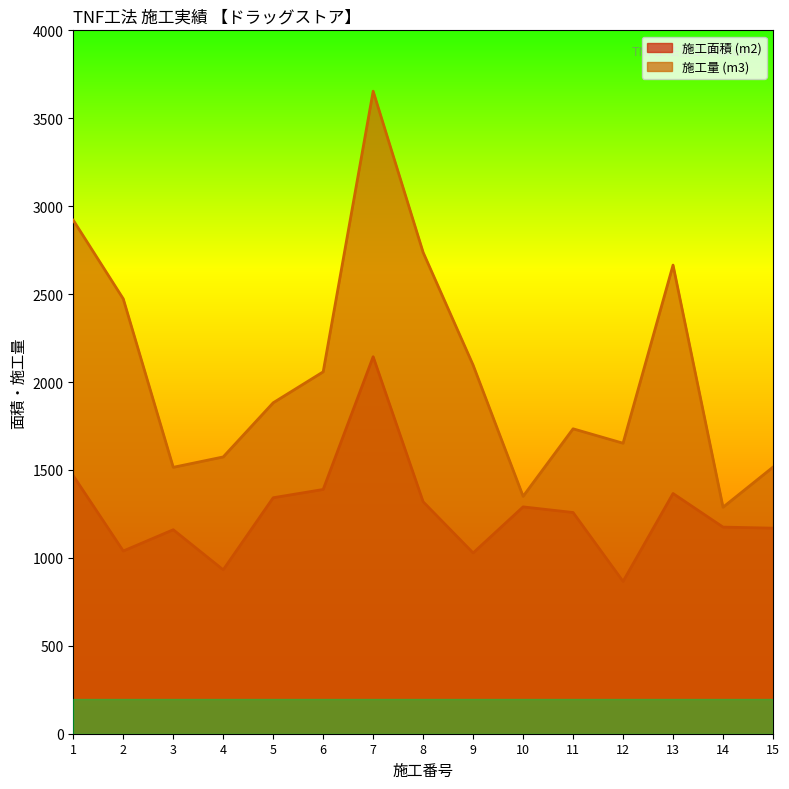

Reading left to right, list all the values displayed in this chart.

施工面積 (m2): 1467	1039	1160	932	1342	1389	2144	1319	1028	1290	1258	866	1366	1175	1169
施工量 (m3): 2920	2473	1515	1574	1882	2058	3654	2737	2096	1350	1734	1652	2665	1288	1516